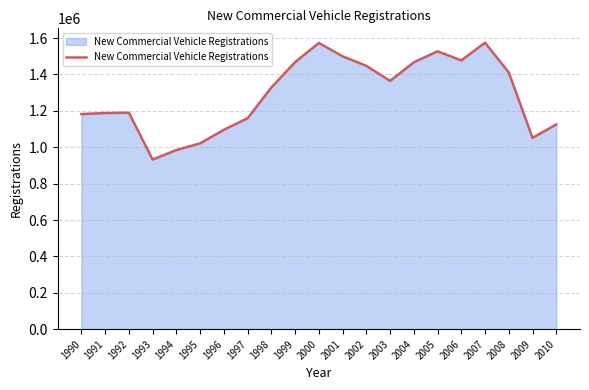

What is the greatest value displayed?

1574840